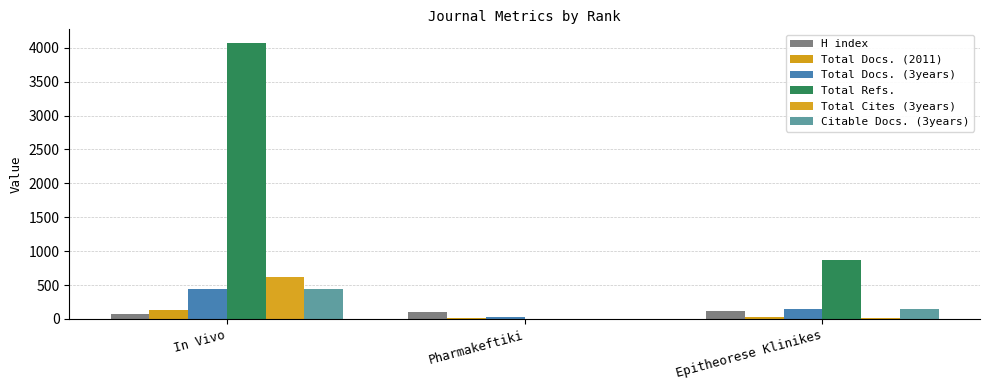

What is the sum of all Total Docs. (3years) values?

618